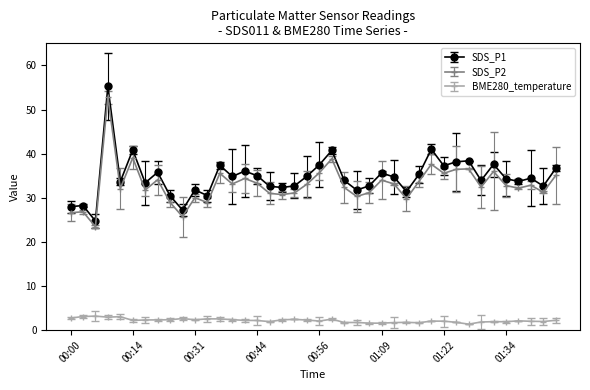

What is the highest value of the SDS_P1 series?

55.2